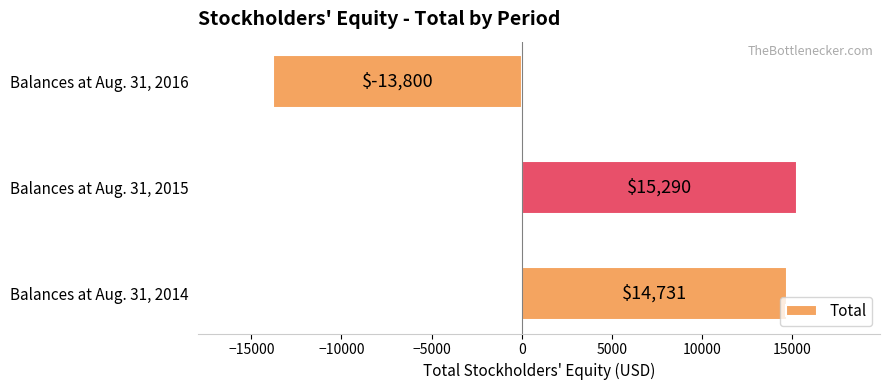

Approximately how many times larger is the value at Balances at Aug. 31, 2014 compared to Balances at Aug. 31, 2015?

1.0